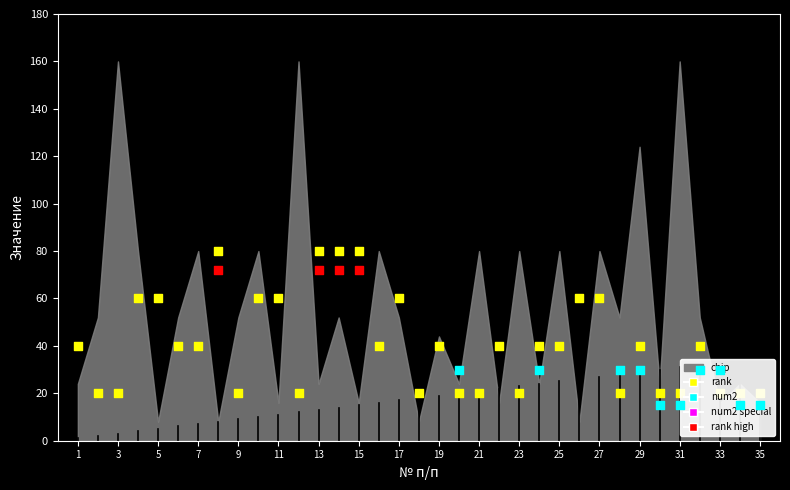

At which category is the sum across all series the highest?

31